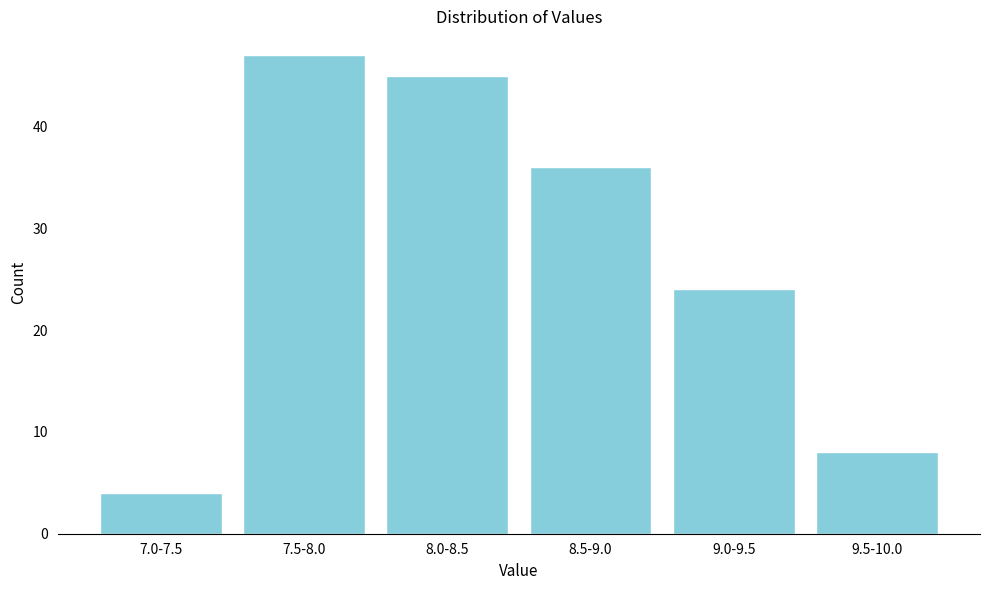

Reading left to right, transcribe all the data shown in this chart.

7.0-7.5=4	7.5-8.0=47	8.0-8.5=45	8.5-9.0=36	9.0-9.5=24	9.5-10.0=8